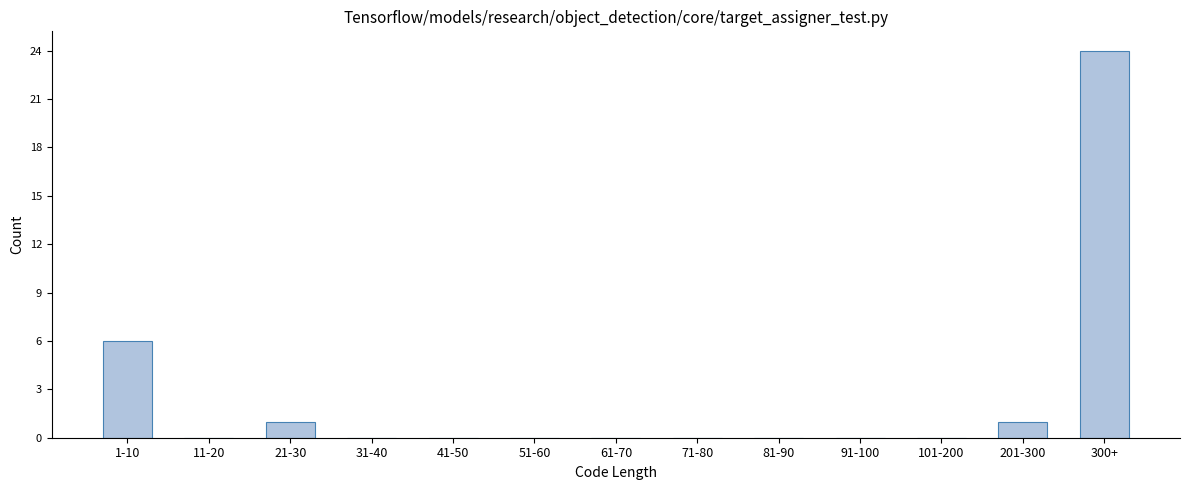

Reading right to left, extract all data points from this chart.

300+=24	201-300=1	101-200=0	91-100=0	81-90=0	71-80=0	61-70=0	51-60=0	41-50=0	31-40=0	21-30=1	11-20=0	1-10=6